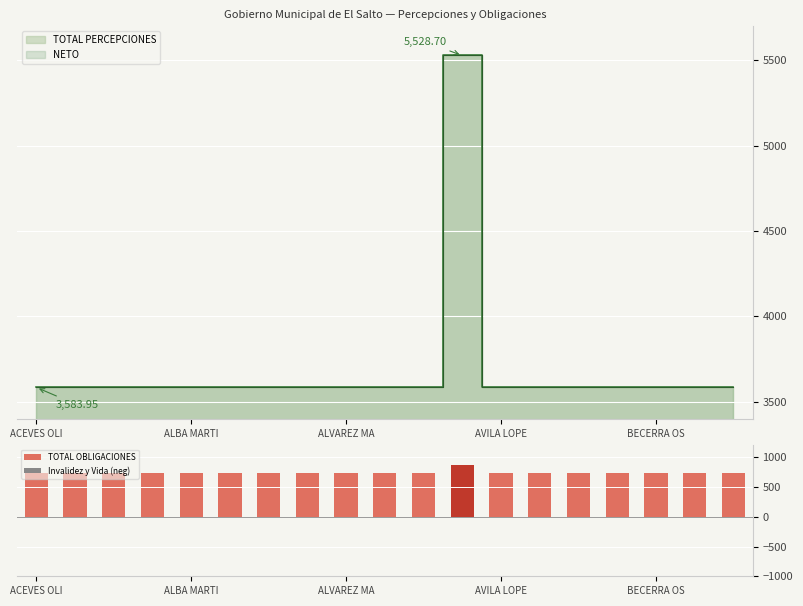

How many groups of bars are there?

19